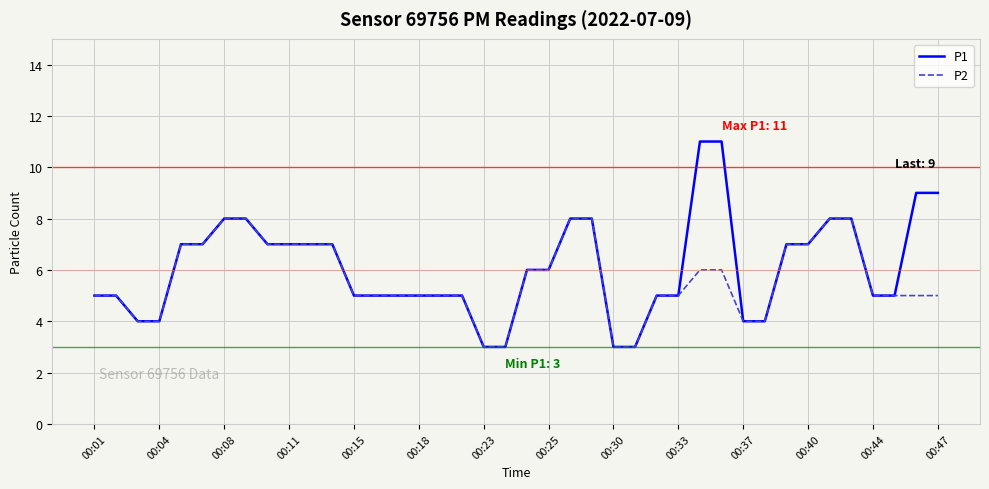

What is the smallest value displayed?

3